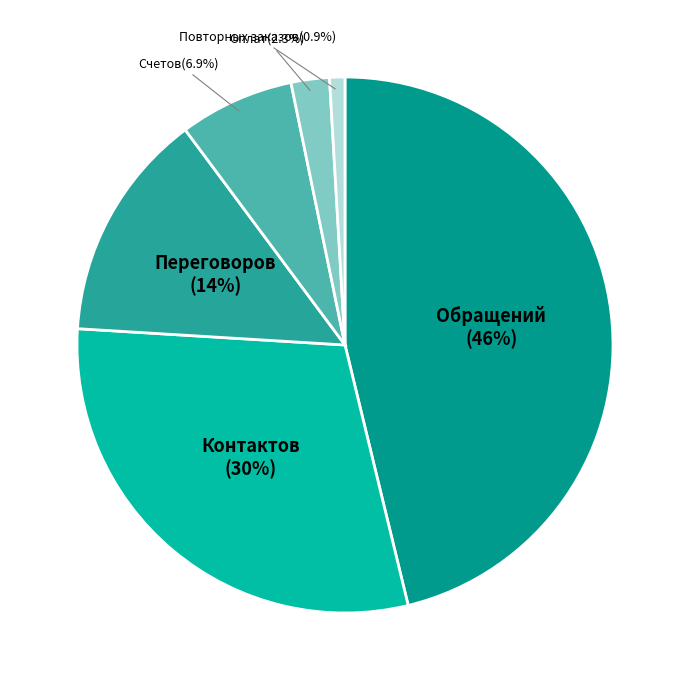

To the nearest percent, what is the difference between the Повторных заказов and Переговоров slice percentages?

13%